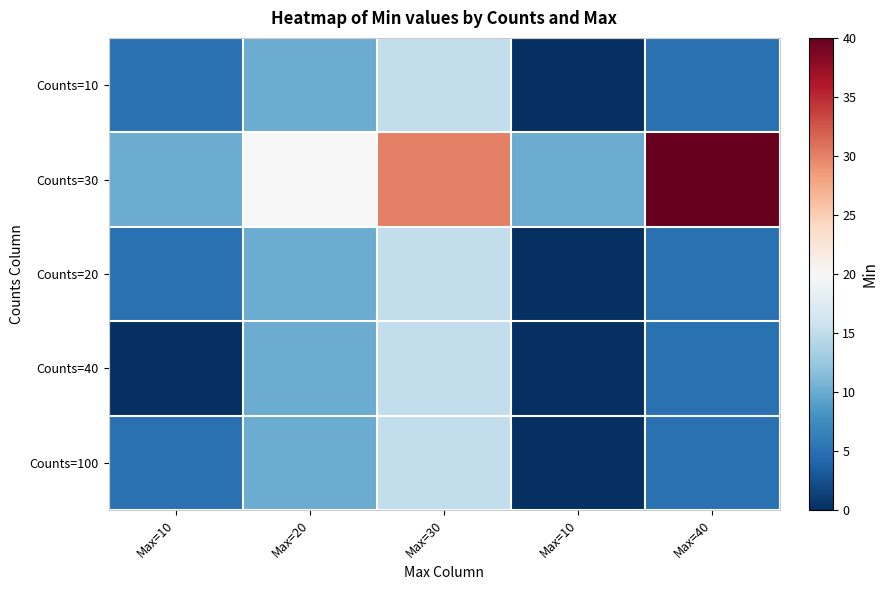

At which category is the sum across all series the highest?

Max=30